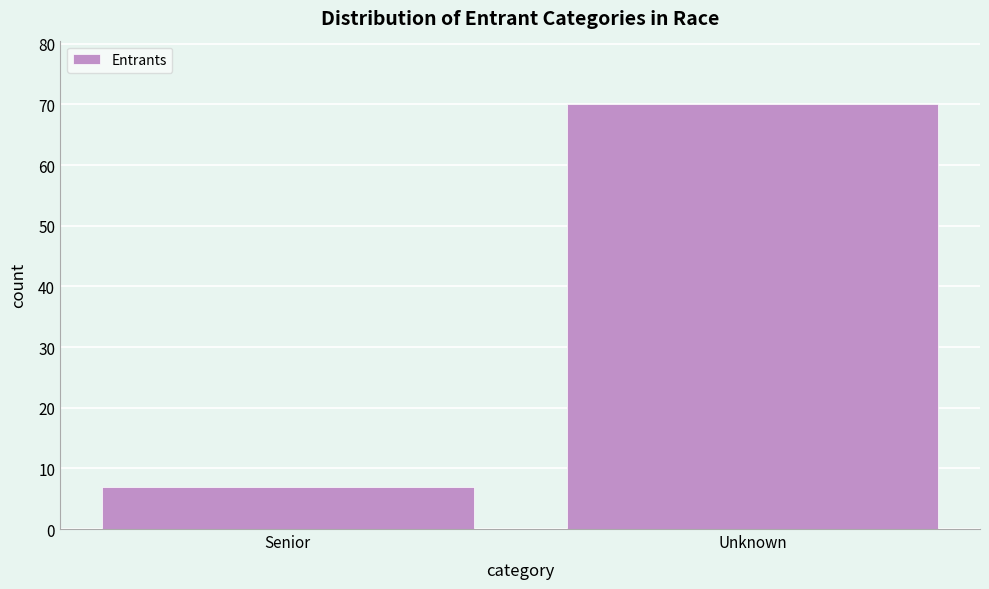

Reading right to left, transcribe all the data shown in this chart.

Unknown=70	Senior=7